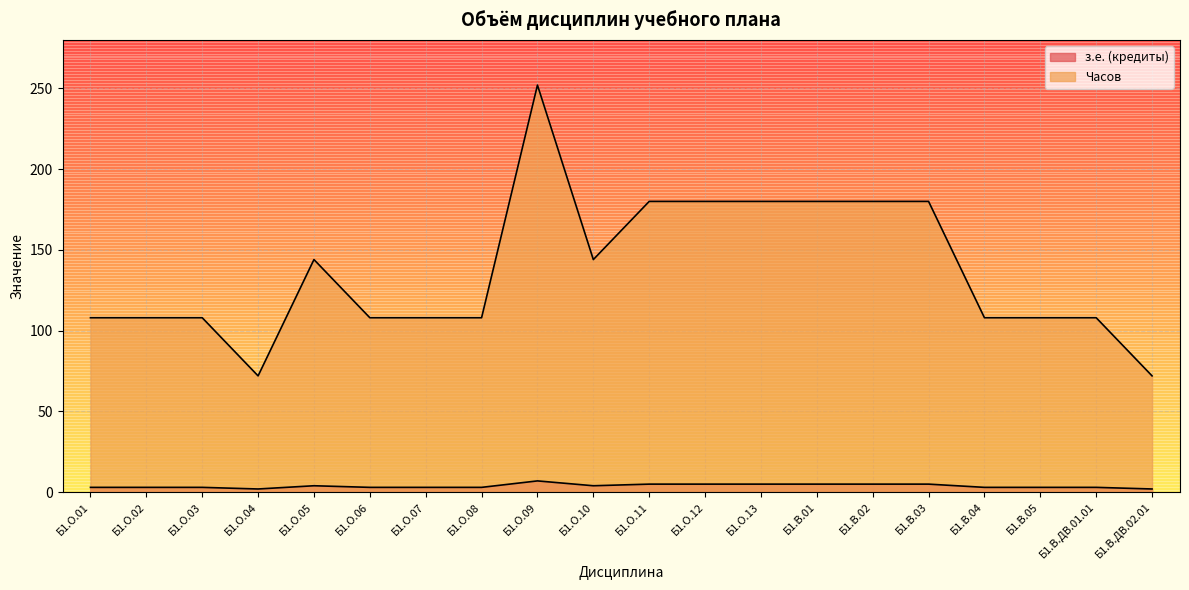

True or false: з.е. (кредиты) and Часов intersect in this chart.

False